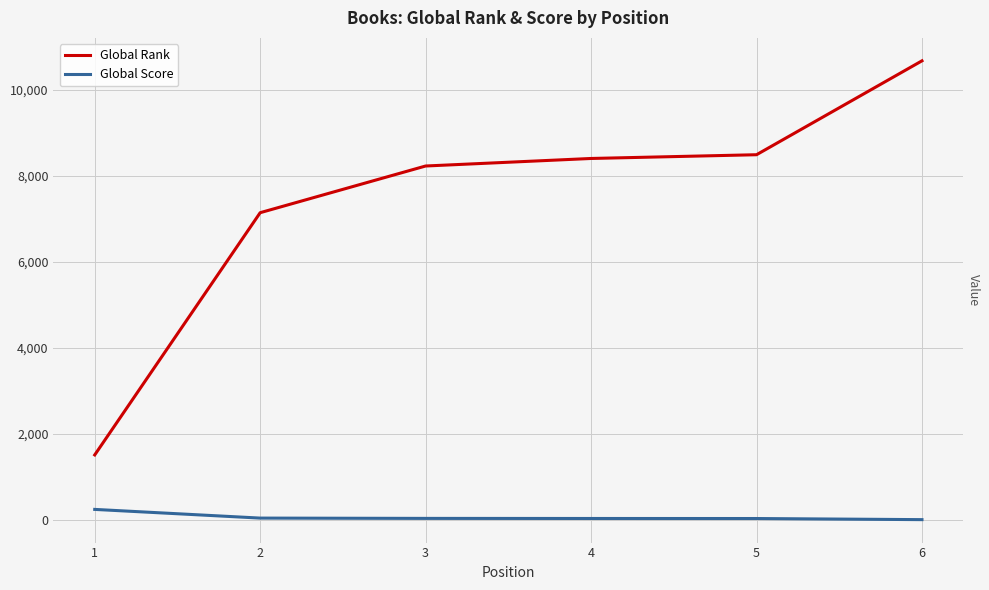

Which series has the widest spread of values?

Global Rank